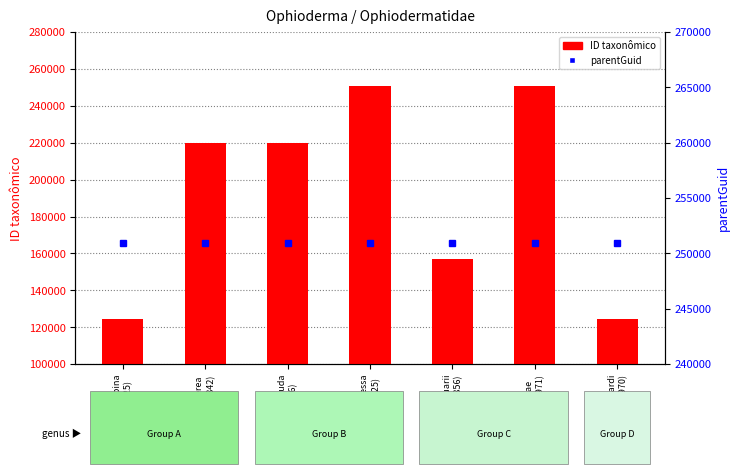

Count the number of data series in this chart.

2